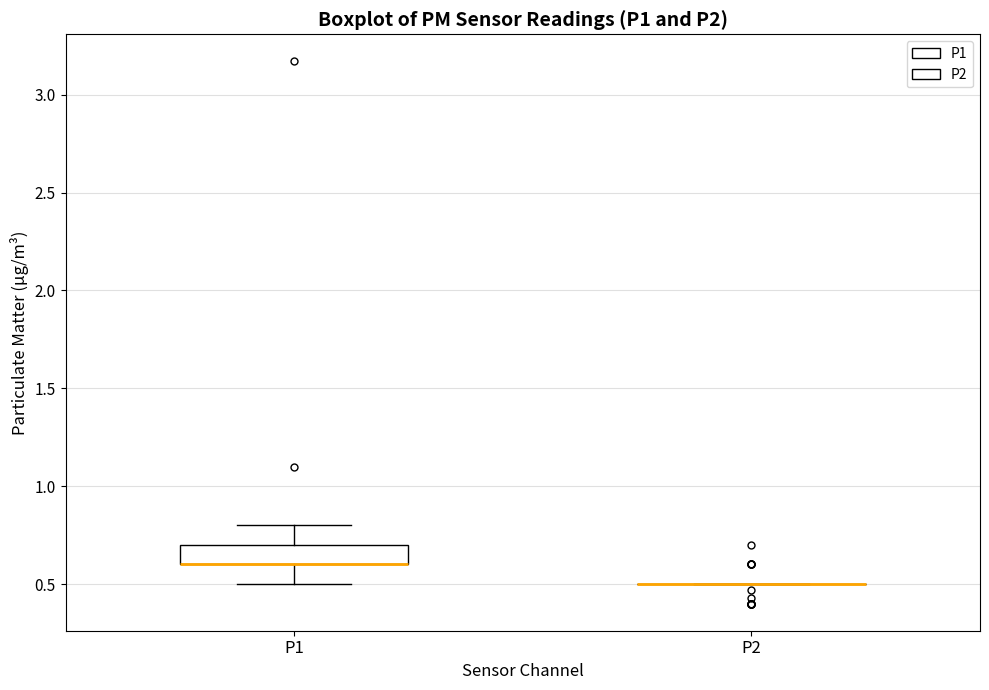

Reading left to right, transcribe this box plot: for each box, give where its median line is, the range the box spans, and where its two whiskers end, as read against the y-axis. The values are not printed on the chart, so give them approximately, as read against the axis.

P1: median 0.6 (drawn on the box's lower edge), box 0.6 to 0.7, whiskers 0.5 to 0.8
P2: box collapsed to a line at 0.5, whiskers 0.5 to 0.5